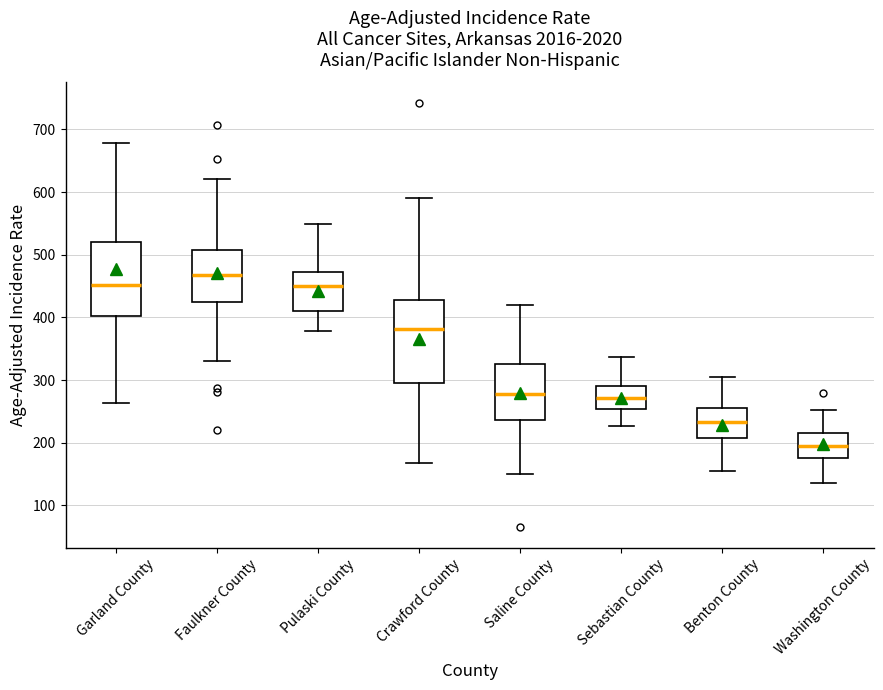

Comparing the boxes themselves (not the whiskers), which one is the tallest?

Crawford County